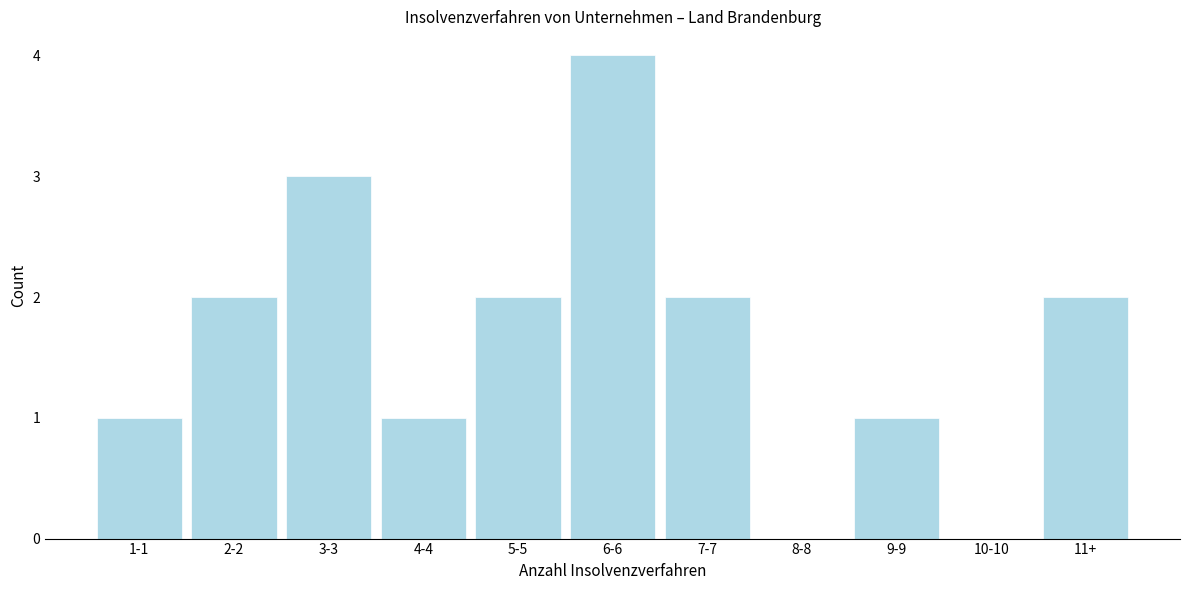

Reading left to right, list all the values displayed in this chart.

1-1=1	2-2=2	3-3=3	4-4=1	5-5=2	6-6=4	7-7=2	8-8=0	9-9=1	10-10=0	11+=2